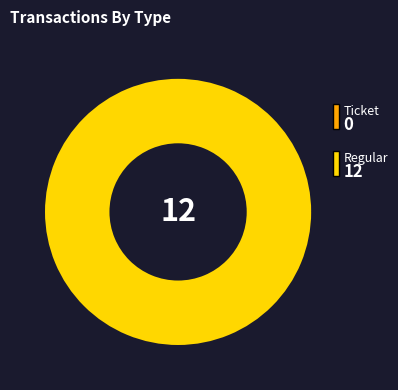

To the nearest percent, what is the combined percentage of Ticket and Regular?

100%